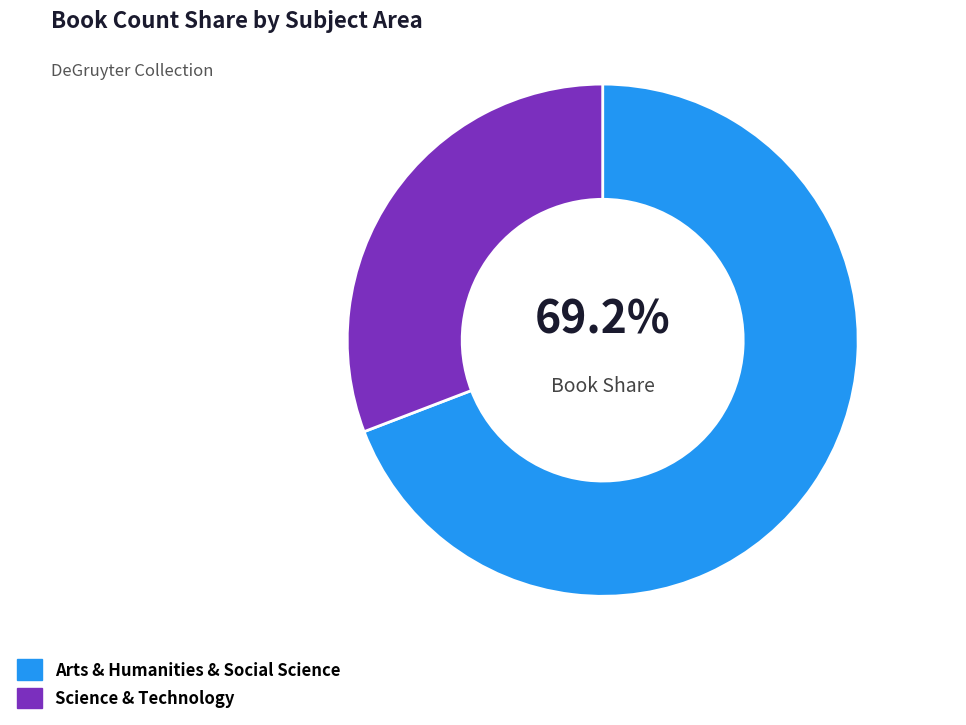

What percentage is the Science & Technology slice, to the nearest percent?

31%